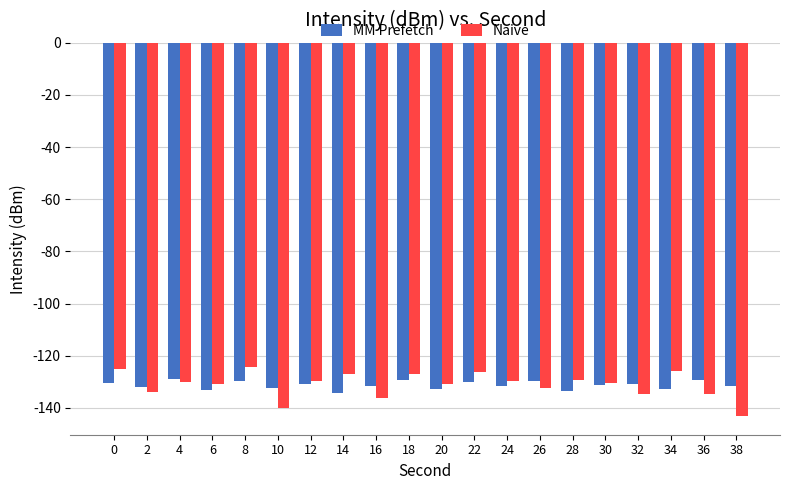

What is the value of the MM Prefetch bar at the 5th from the left?

-129.7